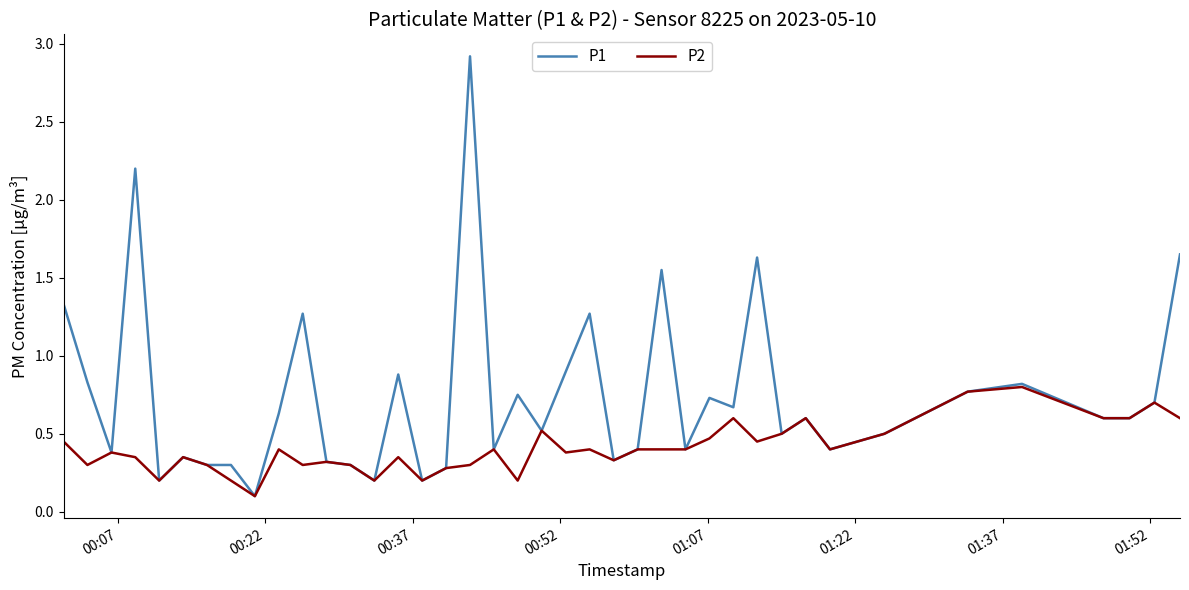

What is the greatest value displayed?

2.9